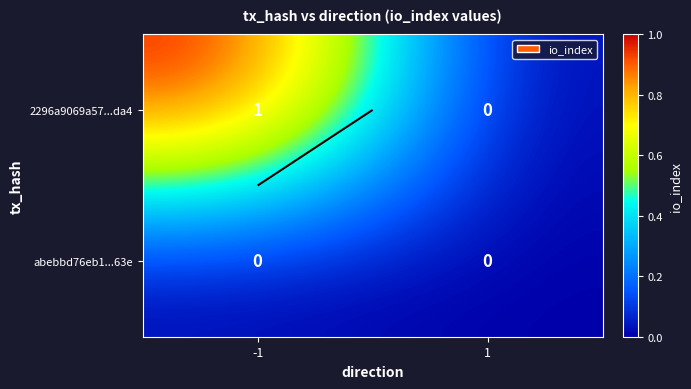

List the series in order of their overall mean, lowest first.

abebbd76eb1...63e, 2296a9069a57...da4